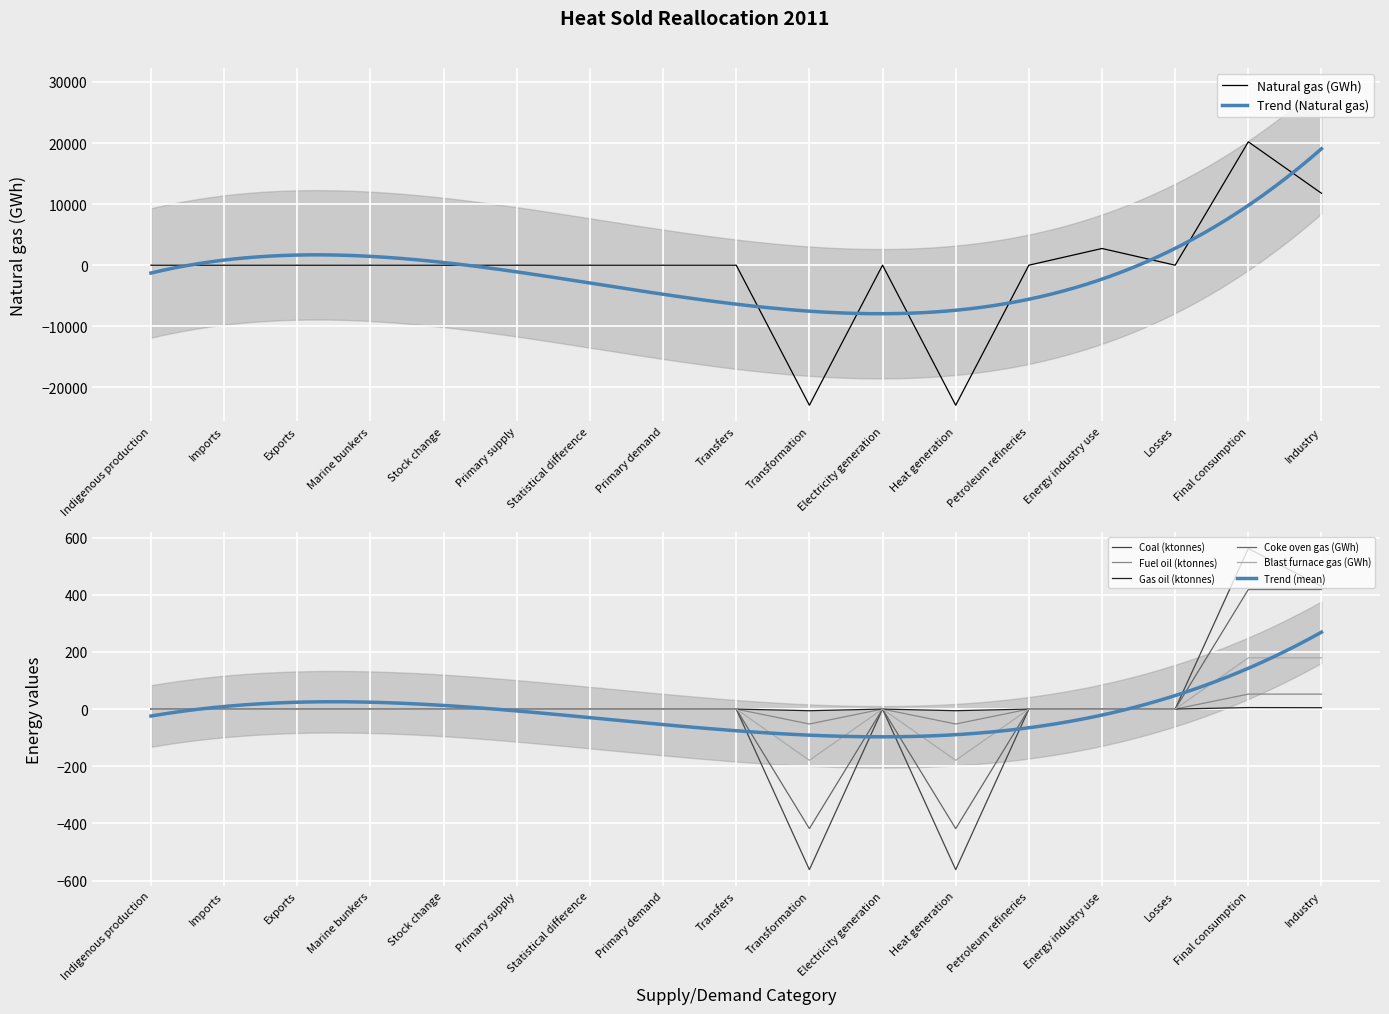

Between Final consumption and Electricity generation, which is larger?

Final consumption